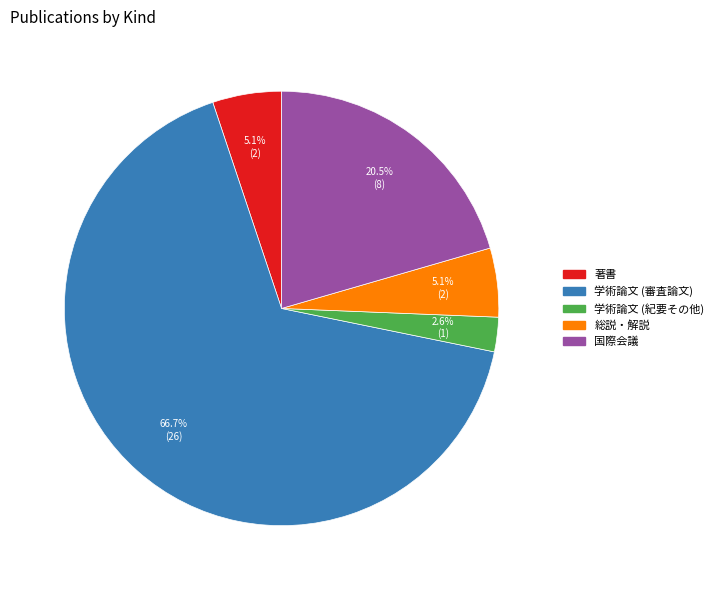

Between 著書 and 学術論文 (審査論文), which is larger?

学術論文 (審査論文)